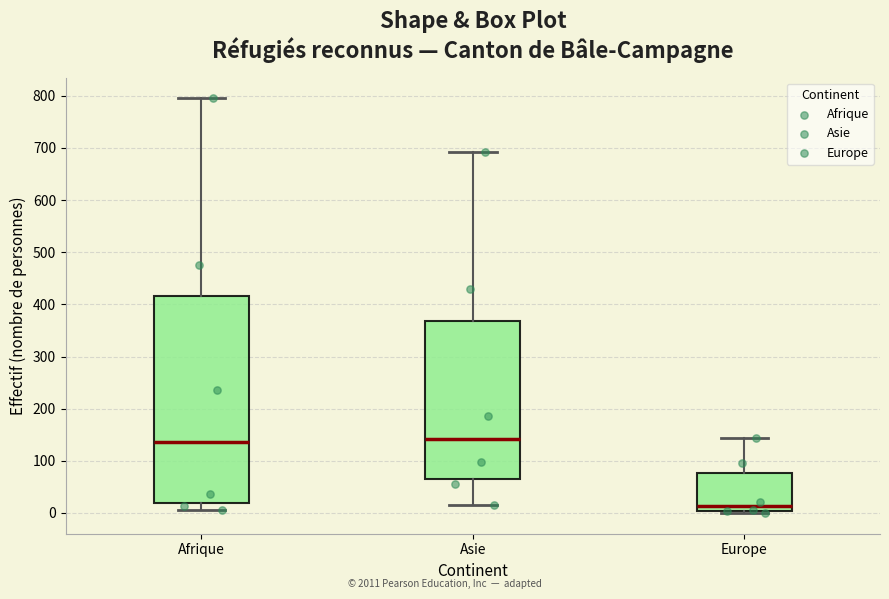

Reading left to right, transcribe this box plot: for each box, give where its median line is, the range the box spans, and where its two whiskers end, as read against the y-axis. The values are not printed on the chart, so give them approximately, as read against the axis.

Afrique: median 140, box 20 to 420, whiskers 10 to 800
Asie: median 140, box 70 to 370, whiskers 20 to 690
Europe: median 10, box 0 to 80, whiskers 0 (just below the box's lower edge) to 140